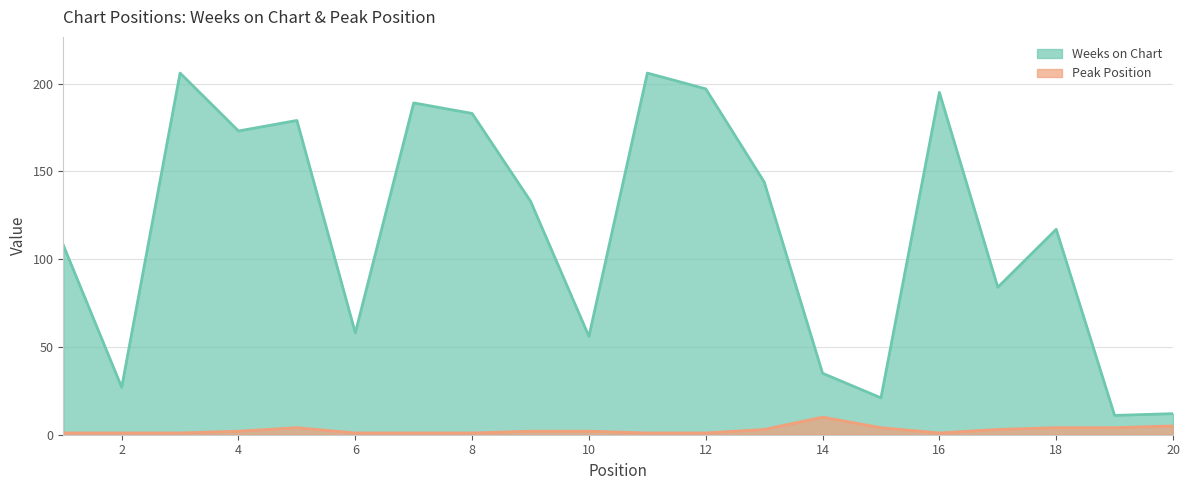

At 3, list the series in order from smallest to largest.

Peak Position, Weeks on Chart